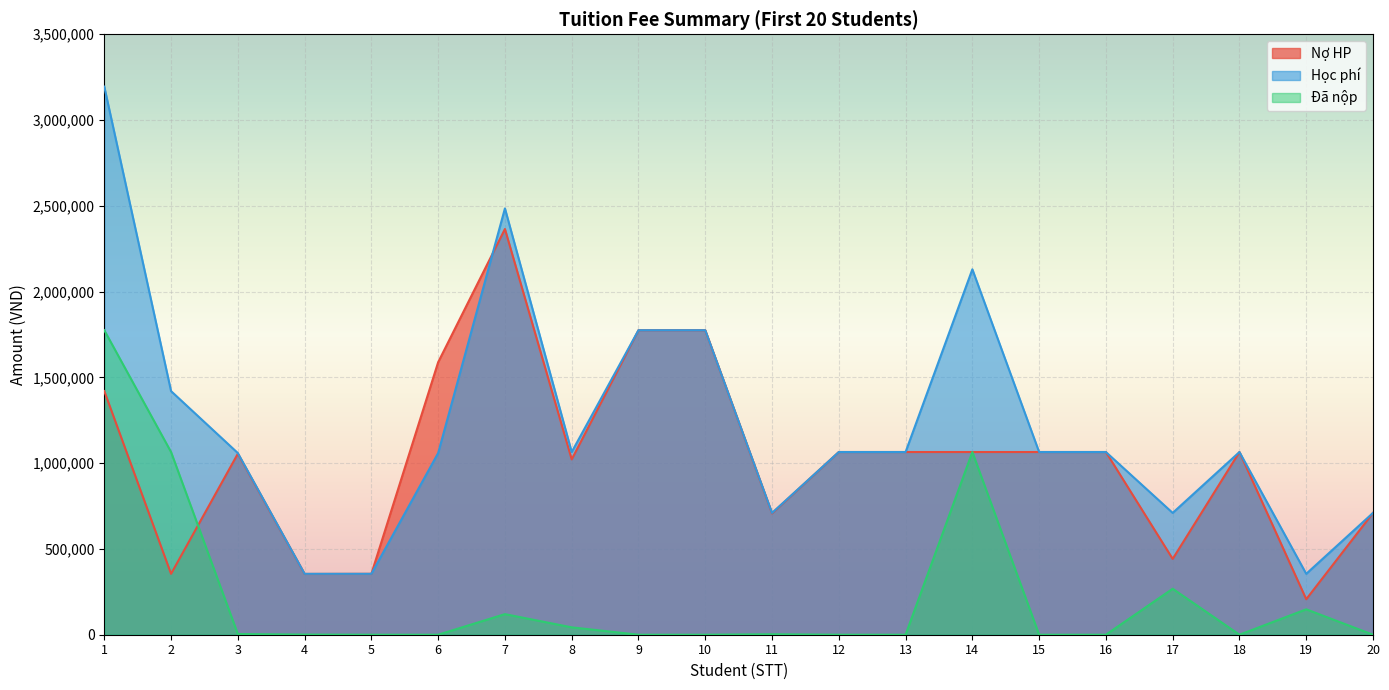

How many lines are shown in the chart?

3